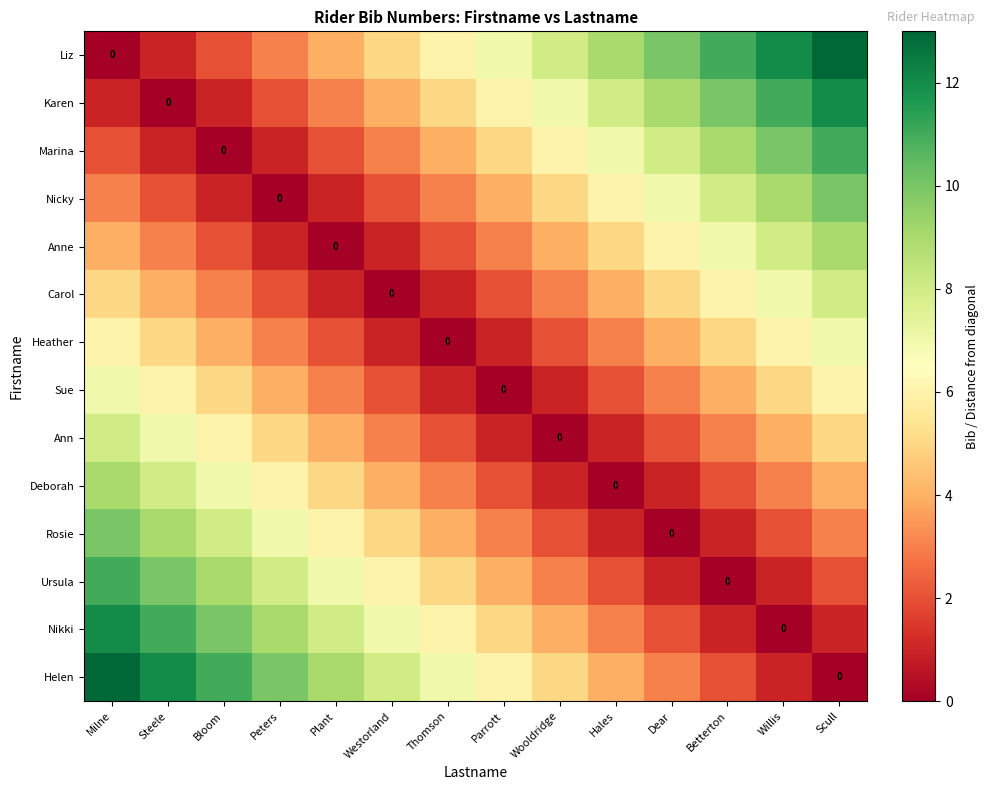

What is the spread (max minus min) of values at Peters?

10